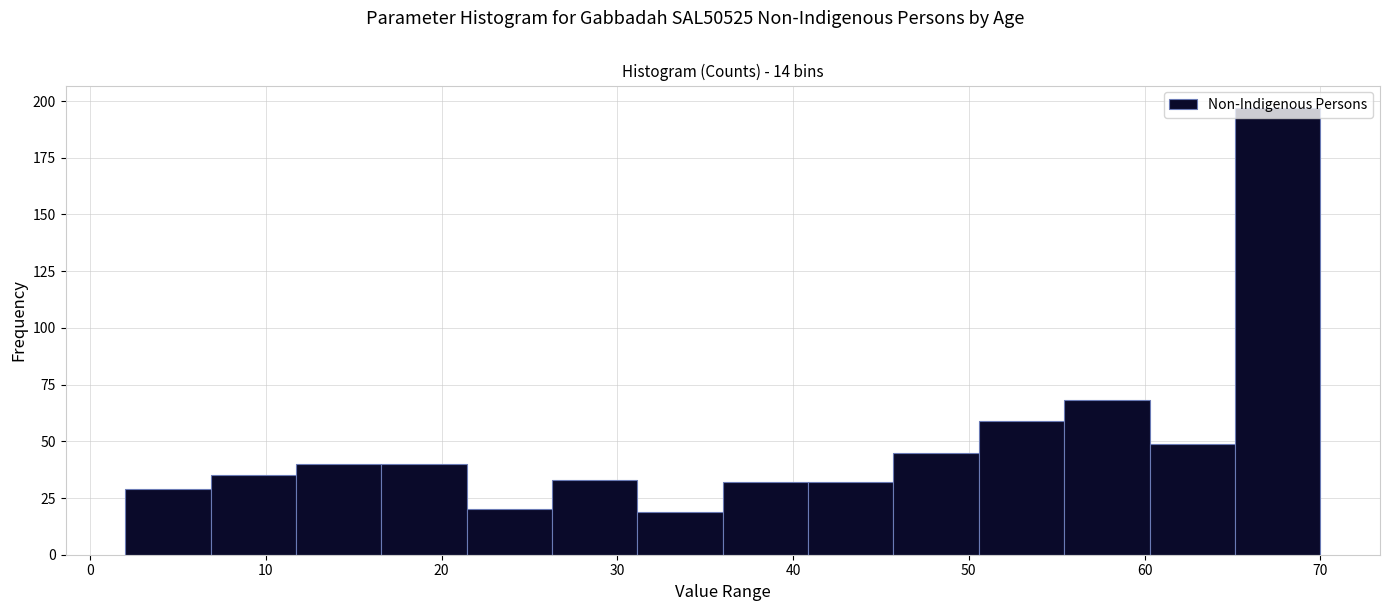

What is the height of the bar covering 41 to 46 on the x-axis? Neither the bar edges nor the heights are printed on the chart, so give them approximately, as read against the axes.

30